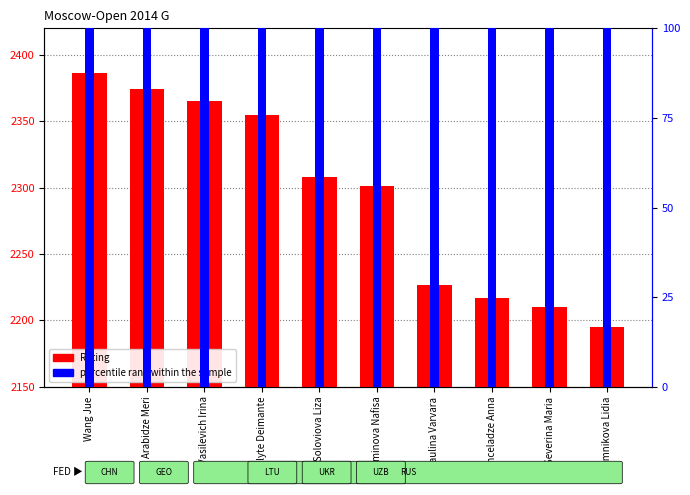

What is the difference between the maximum and minimum values in the Rating series?

191.0